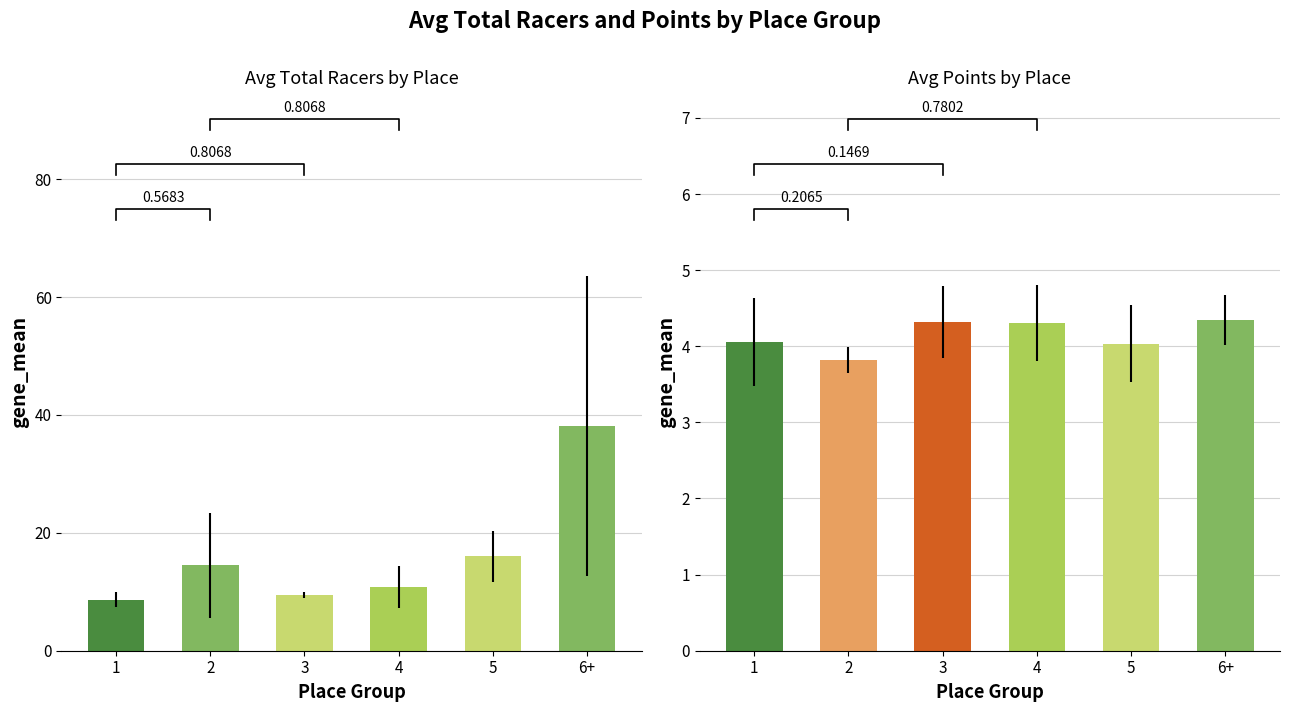

True or false: Avg Total Racers has a value of 8.7 at 1.

True